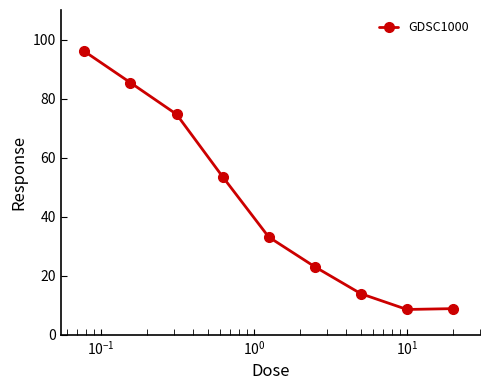

What is the value of the 7th point from the left?

13.9